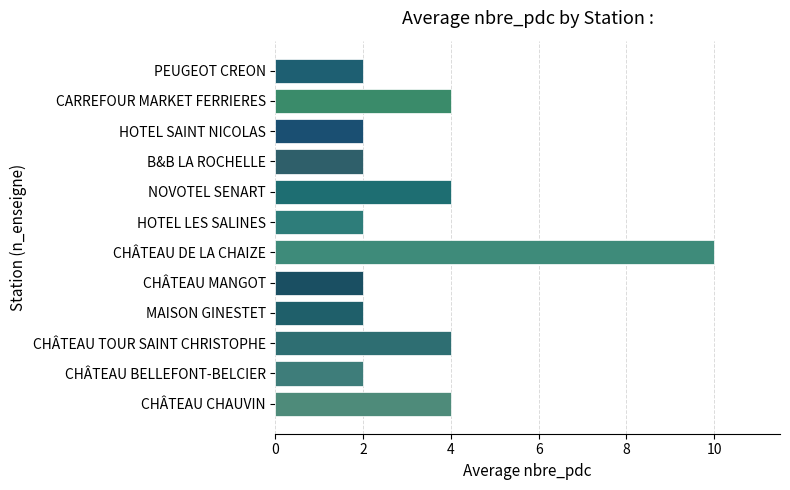

Between CHÂTEAU MANGOT and CHÂTEAU DE LA CHAIZE, which is larger?

CHÂTEAU DE LA CHAIZE